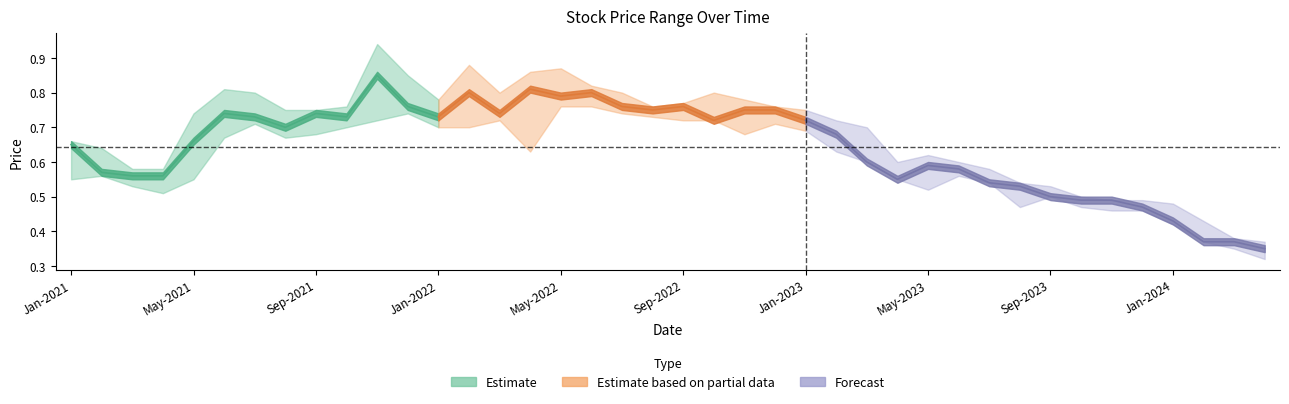

Count the closing values in the range 0 to 1.

40